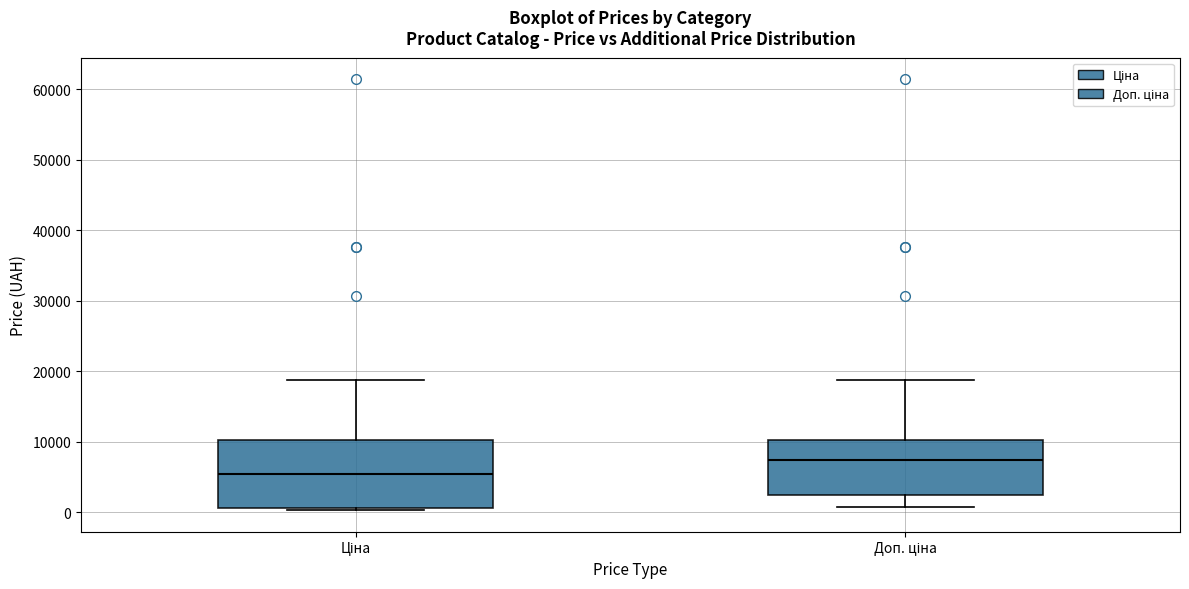

Reading left to right, transcribe this box plot: for each box, give where its median line is, the range the box spans, and where its two whiskers end, as read against the y-axis. The values are not printed on the chart, so give them approximately, as read against the axis.

Ціна: median 5000, box 1000 to 10000, whiskers 0 to 19000
Доп. ціна: median 7000, box 2000 to 10000, whiskers 1000 to 19000